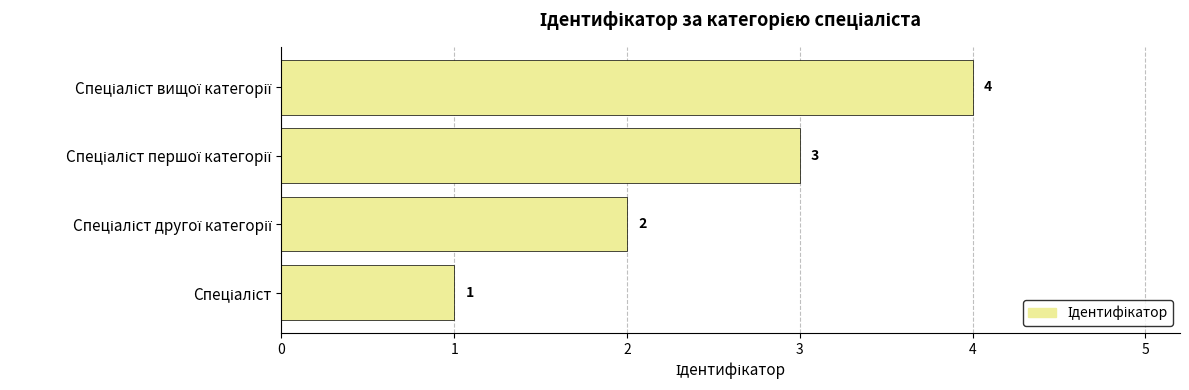

What is the maximum value shown in the chart?

4